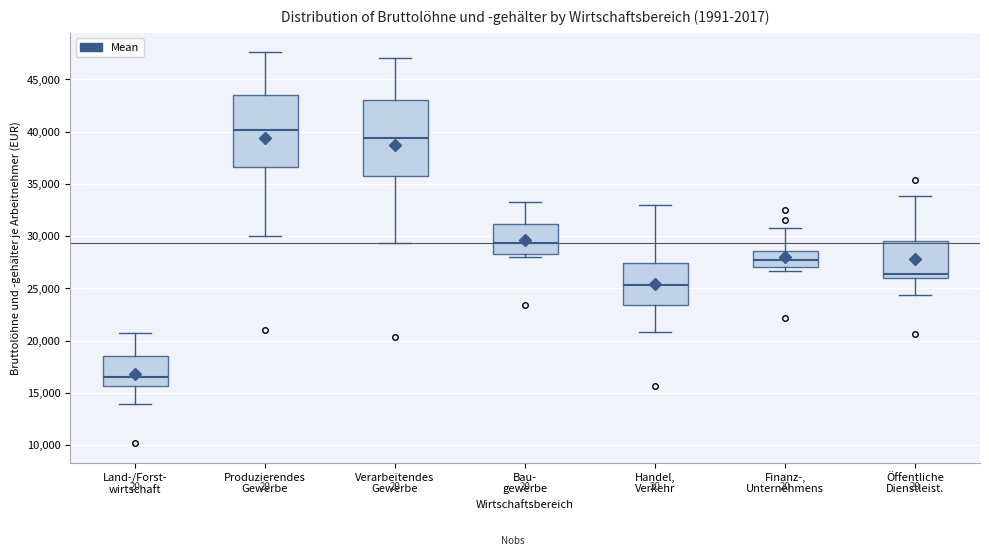

Which box has the highest median line?

Produzierendes Gewerbe